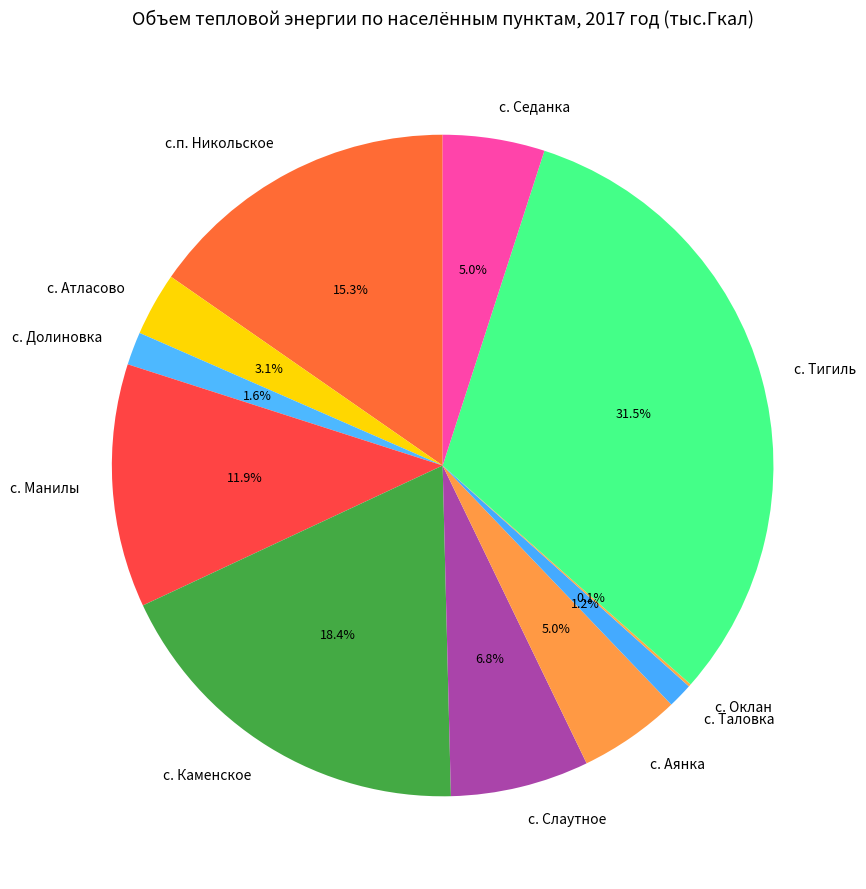

Is it true that с. Аянка is 5% of the pie?

True